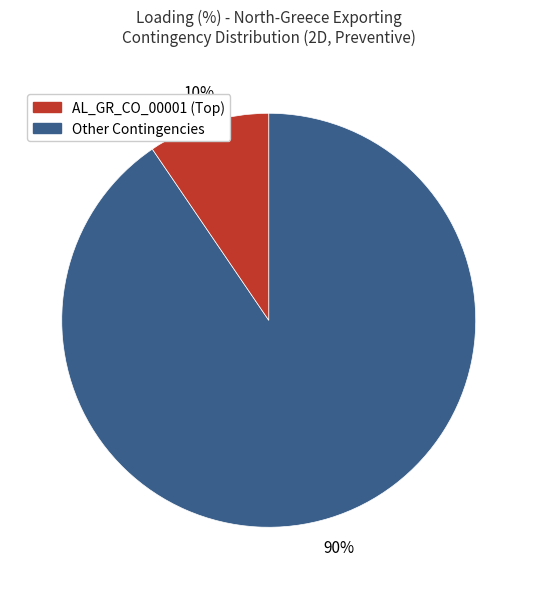

Is there a majority slice in this chart?

Yes